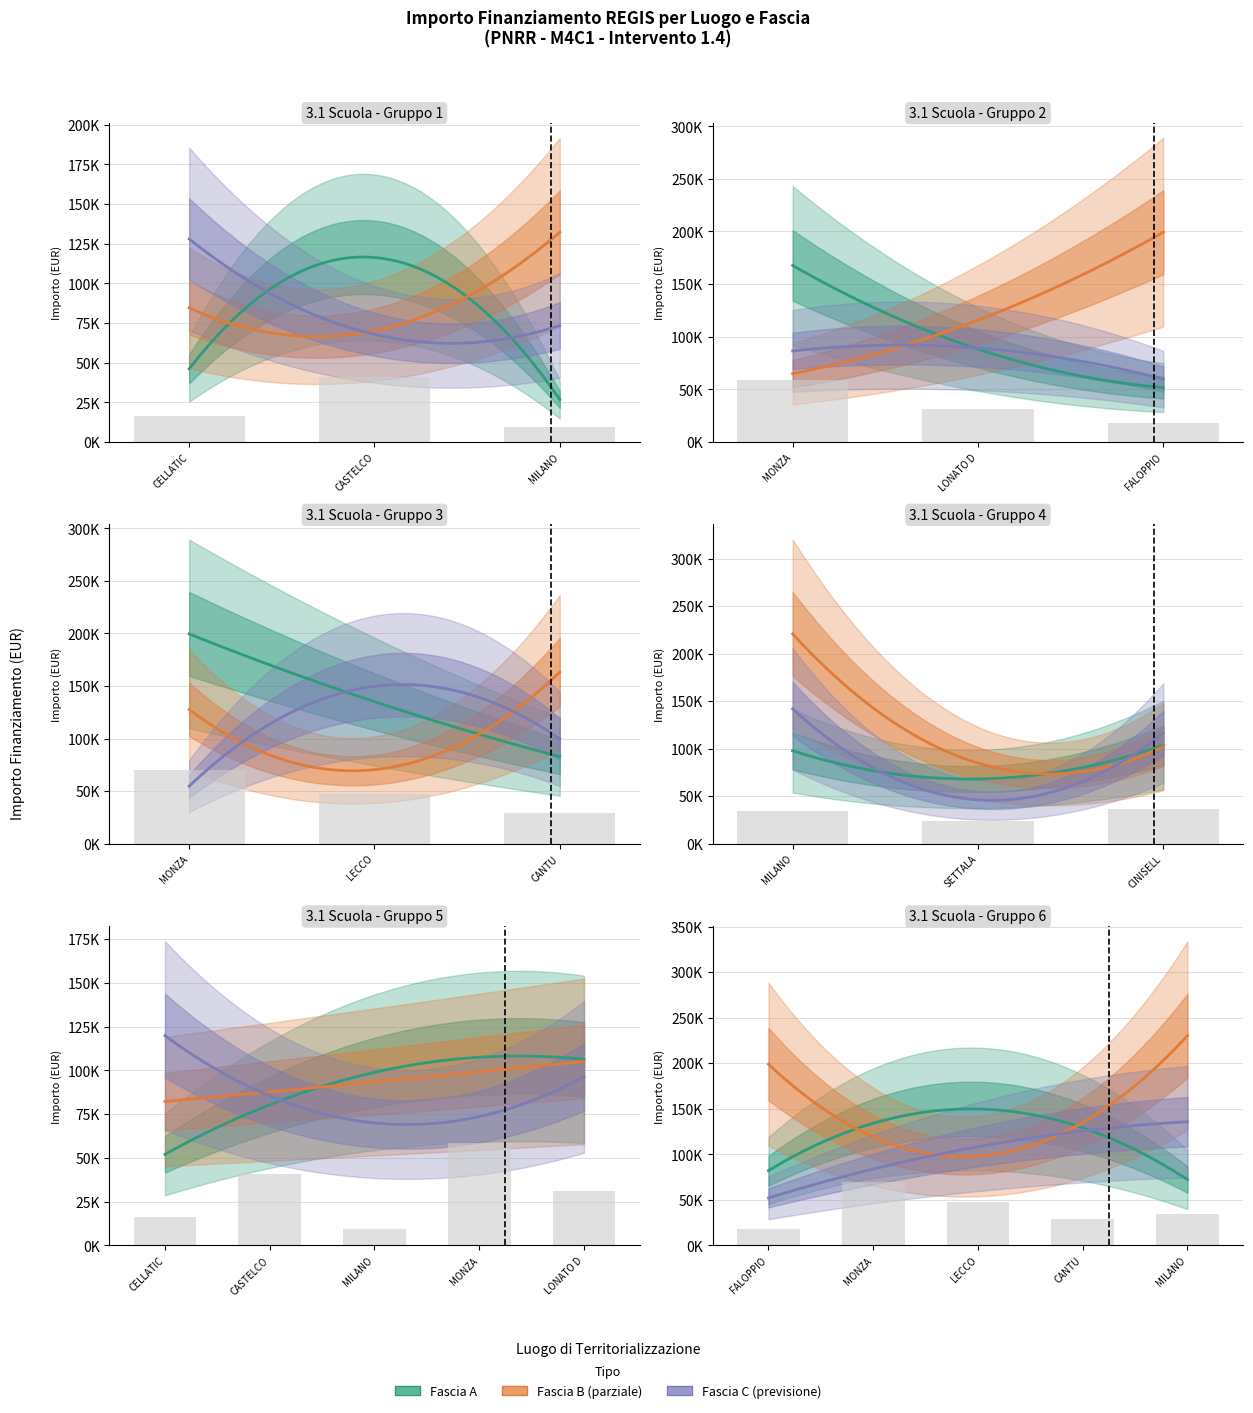

Which label corresponds to the smallest value in the chart?

MILANO